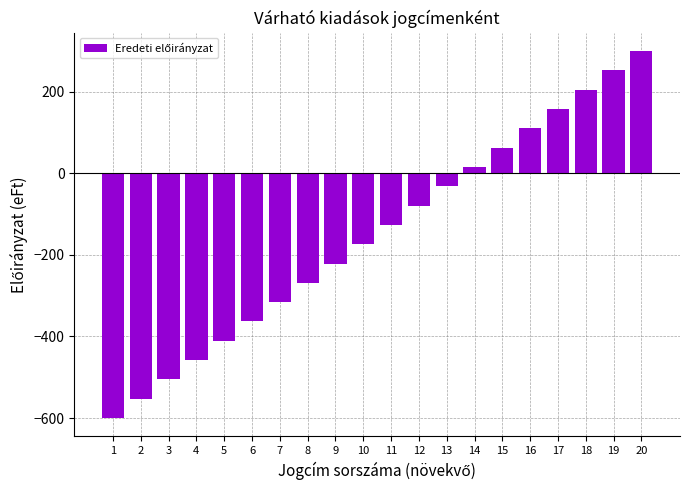

Reading left to right, what are all the values shown in this chart?

-600.0	-552.6	-505.3	-457.9	-410.5	-363.2	-315.8	-268.4	-221.1	-173.7	-126.3	-78.9	-31.6	15.8	63.2	110.5	157.9	205.3	252.6	300.0